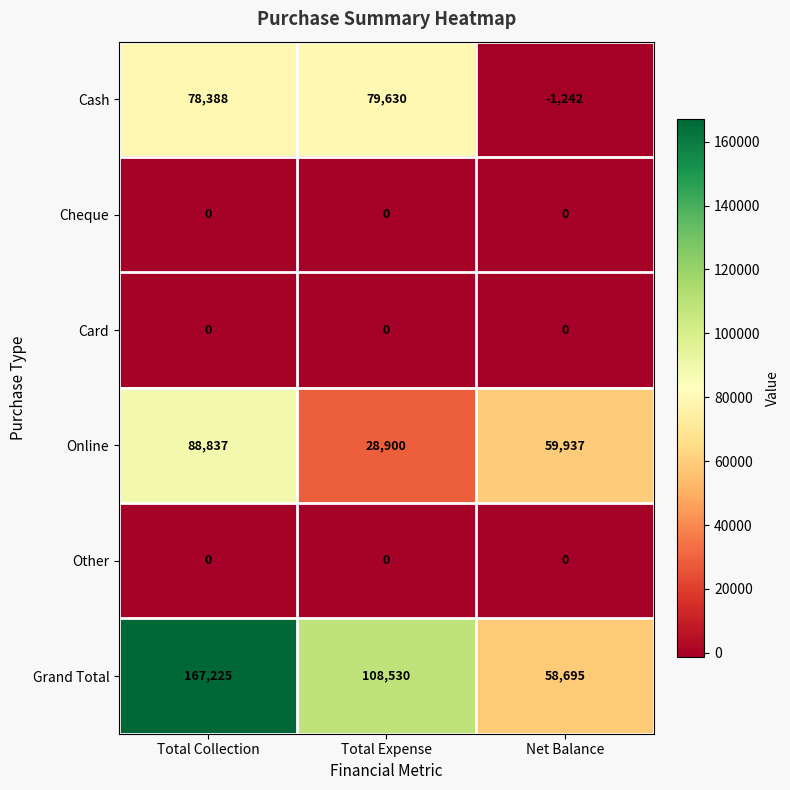

What is the average value of the Cash series?

52259